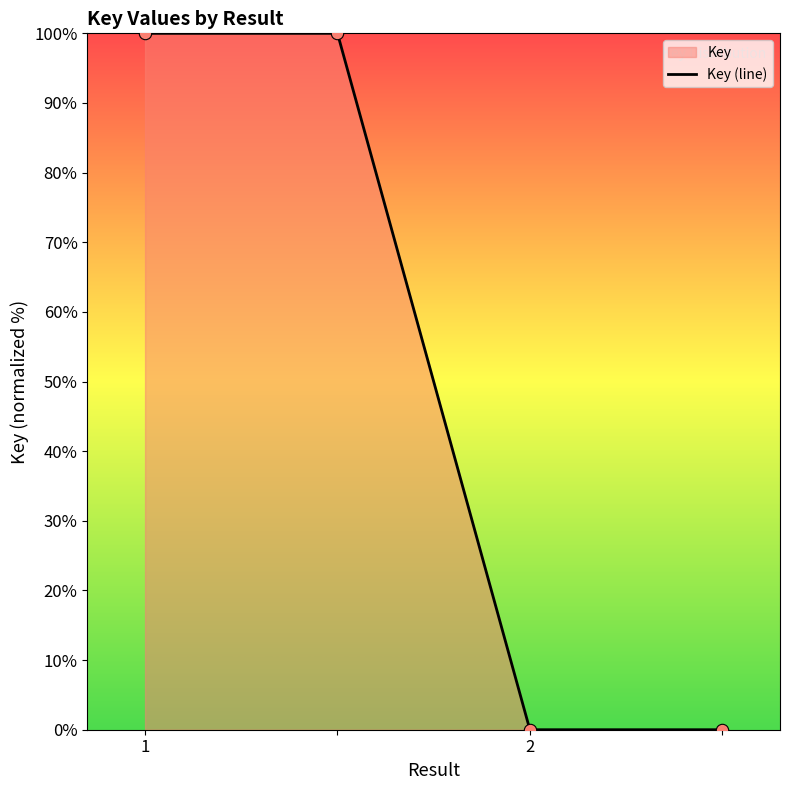

What is the greatest value displayed?

100